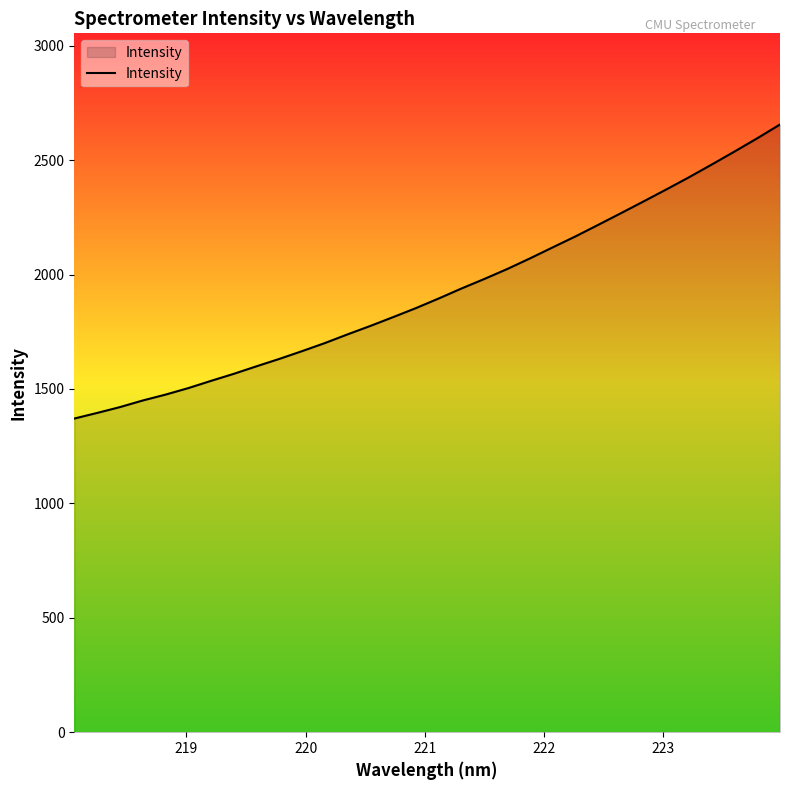

What is the difference between the maximum and minimum values?

1285.0